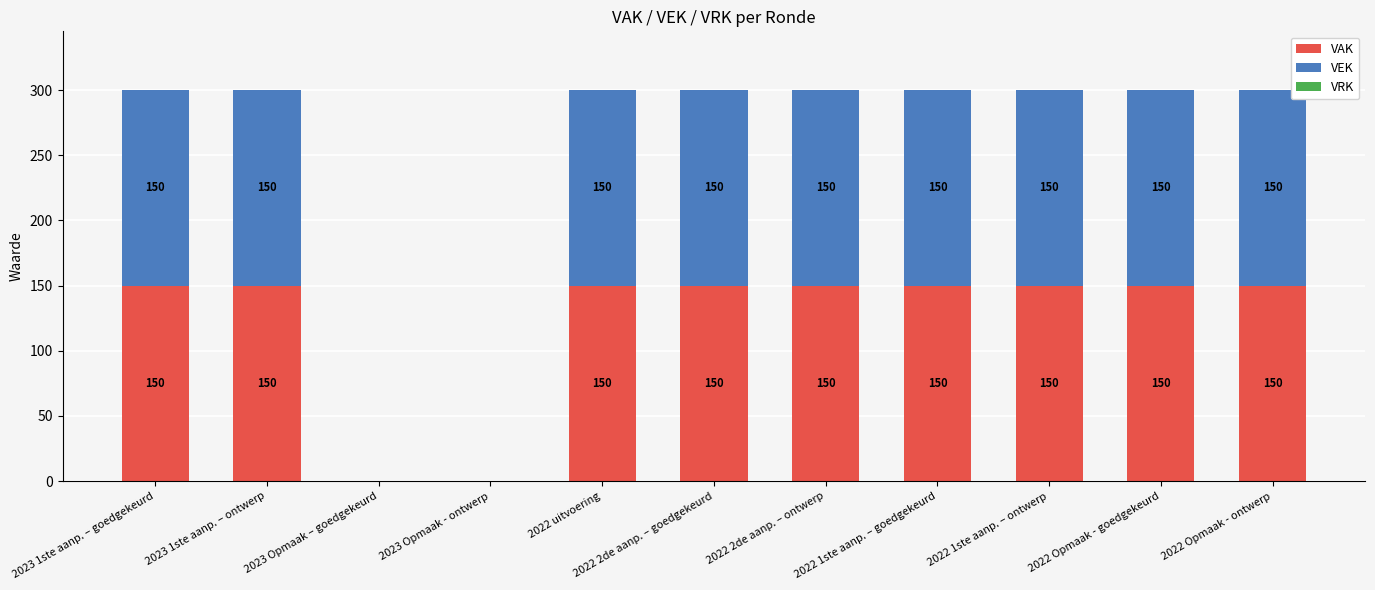

Is it true that VAK equals 150 at 2023 1ste aanp. – goedgekeurd?

True